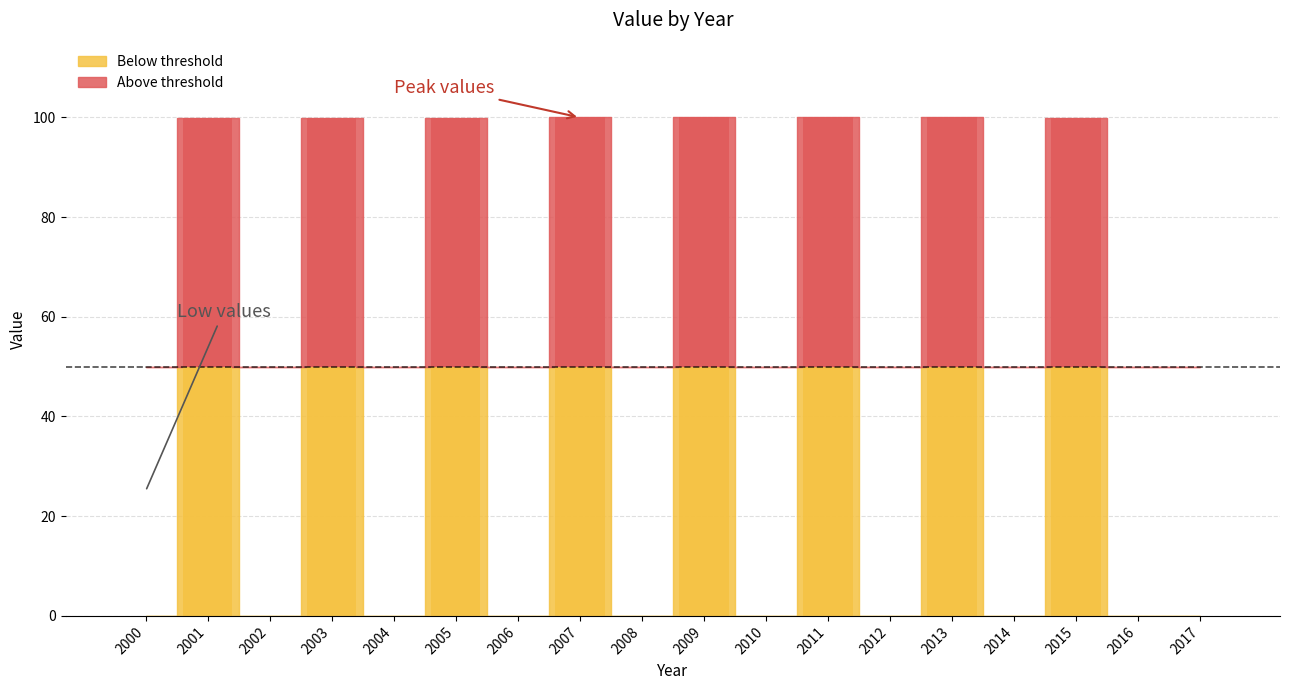

True or false: the data shows 17.6 at 2015.

False